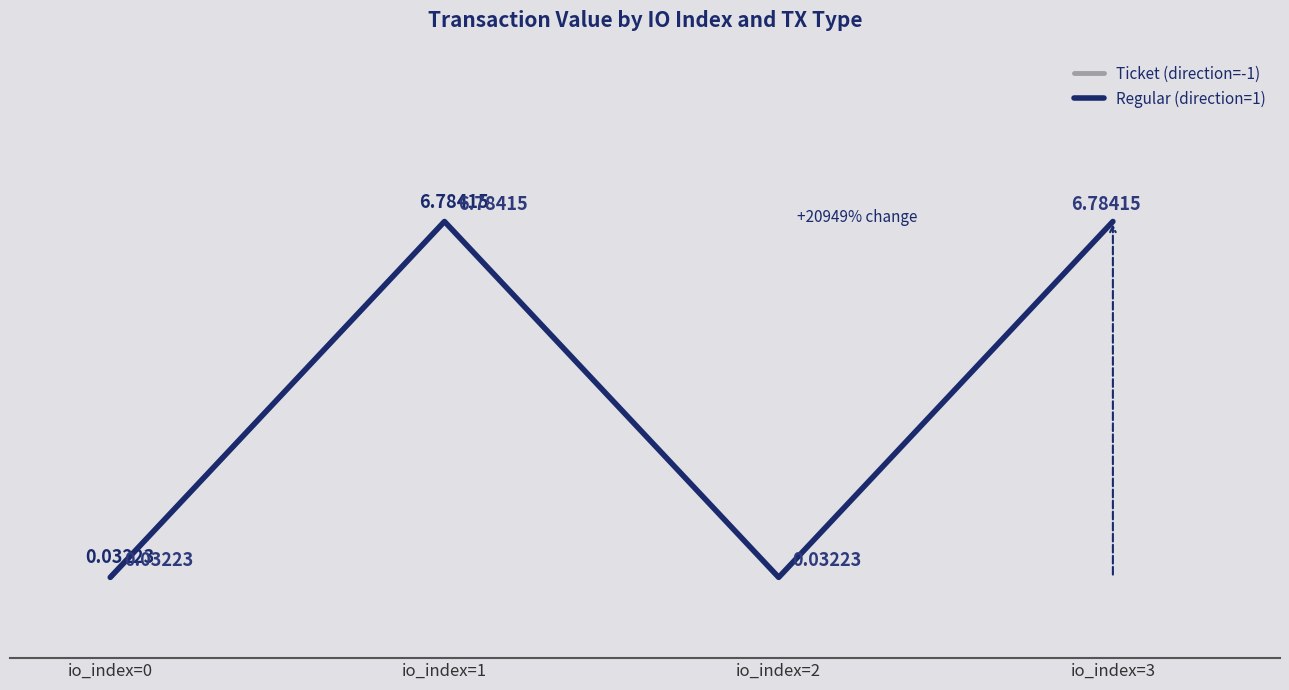

The Ticket (direction=-1) series shows 3.3 at io_index=3. True or false?

False